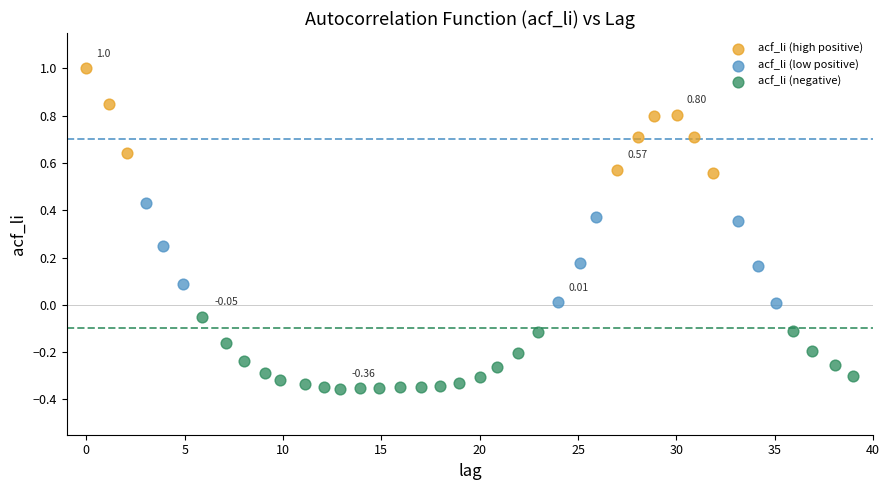

Which series has the widest spread of Y values?

acf_li (high positive)